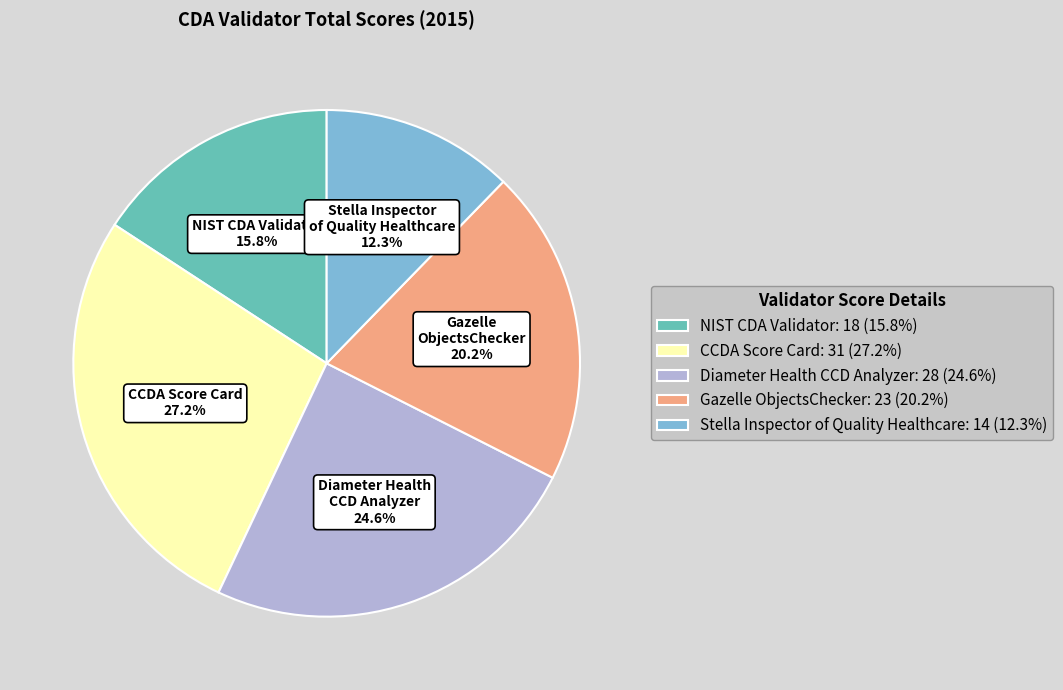

Is it true that CCDA Score Card is 17% of the pie?

False